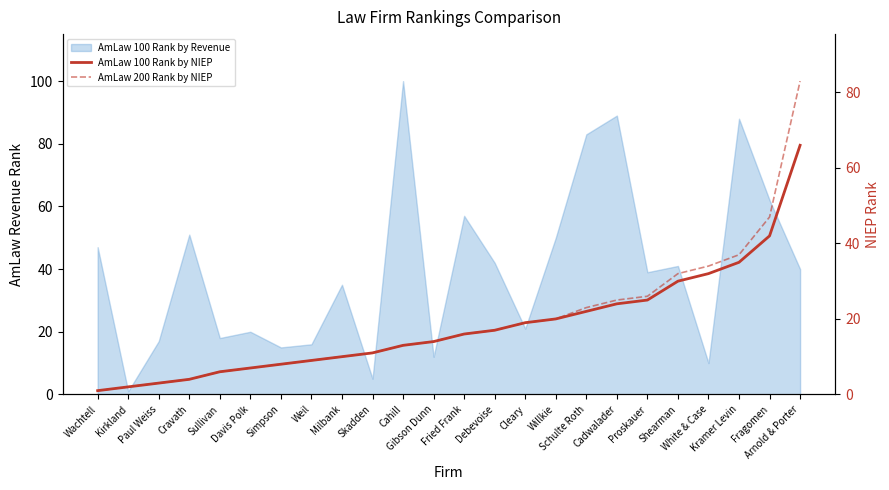

Is it true that AmLaw 200 Rank by NIEP equals 19 at Cleary?

True